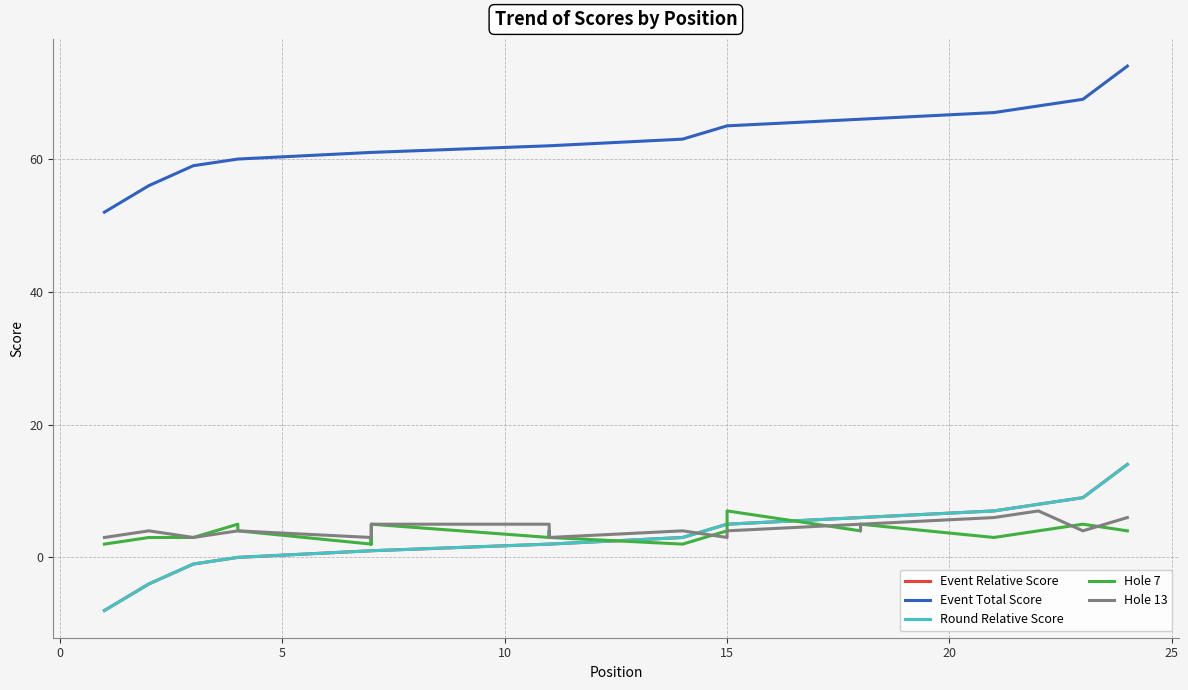

Between 20 and 10, which series saw the biggest shift?

Event Relative Score